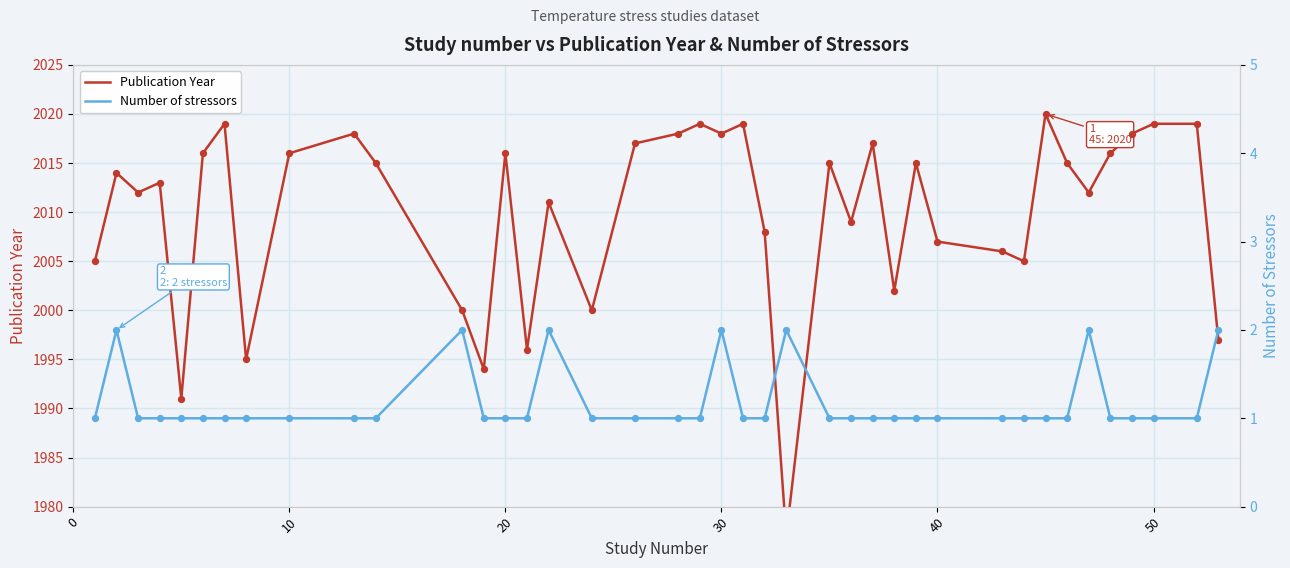

Which series contains the highest Y value?

Publication Year